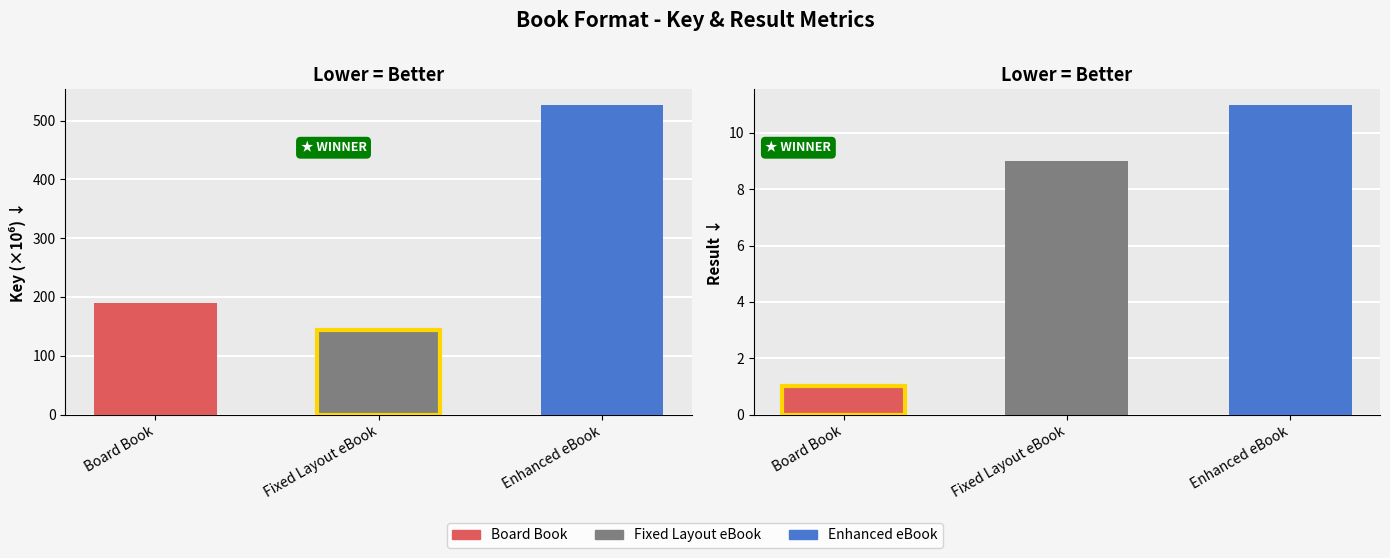

How many data points in Result are less than 9?

1